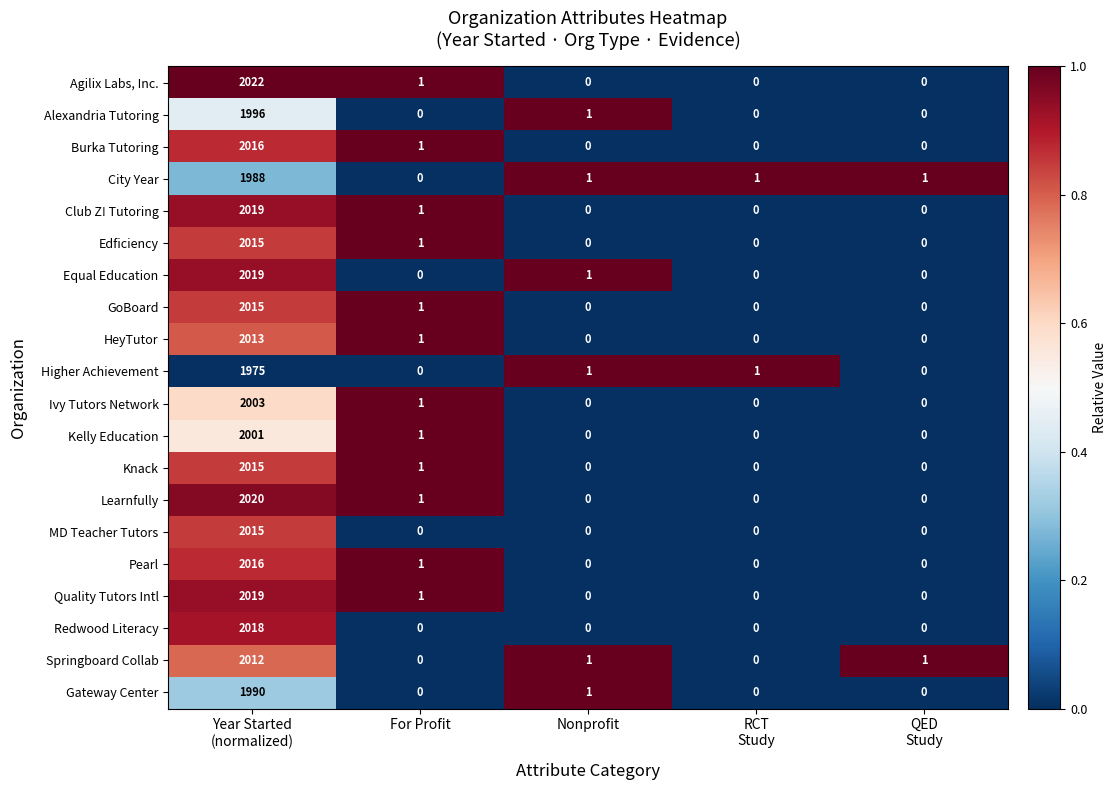

What is the average value of the Agilix Labs, Inc. series?

405